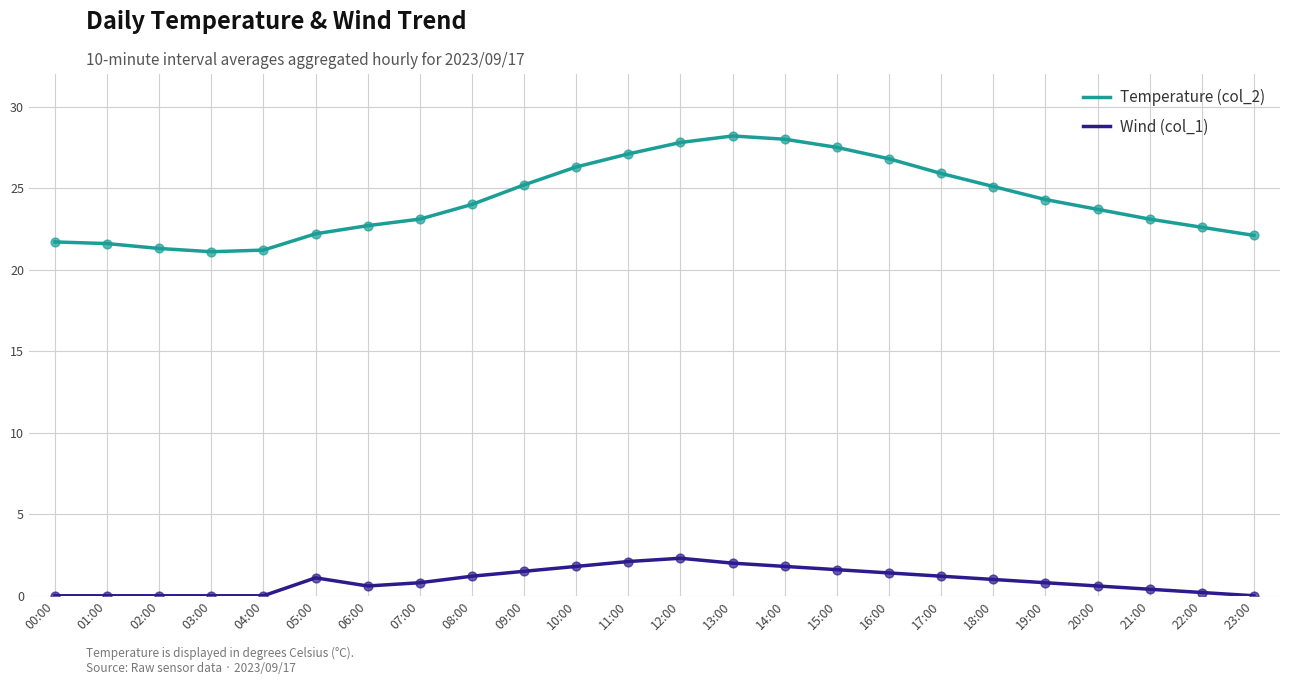

Which series has the largest total across all categories?

Temperature (col_2)